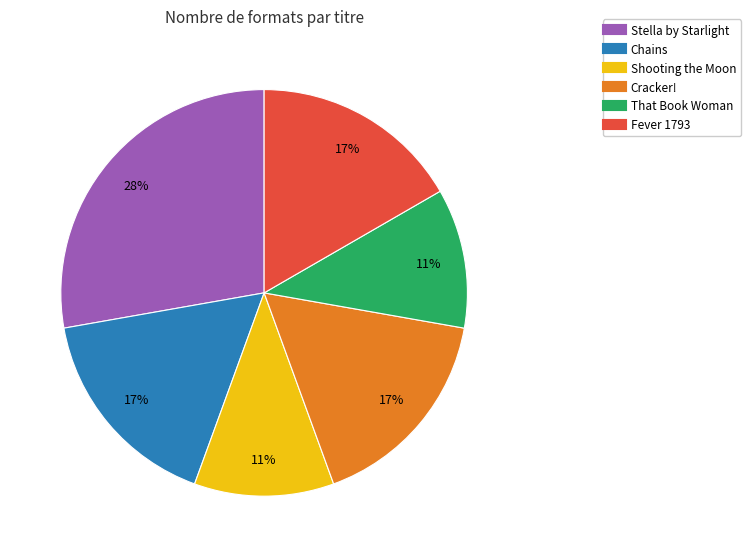

Is the sum of Shooting the Moon and Fever 1793 greater than half?

No